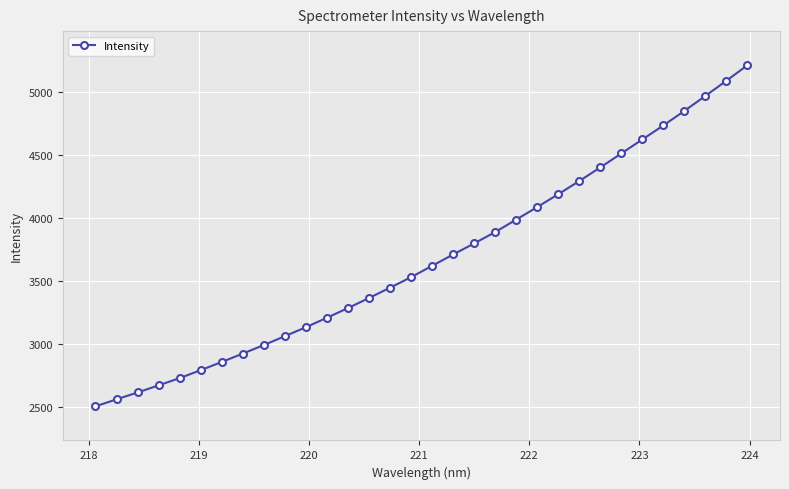

What is the maximum value shown in the chart?

5208.7